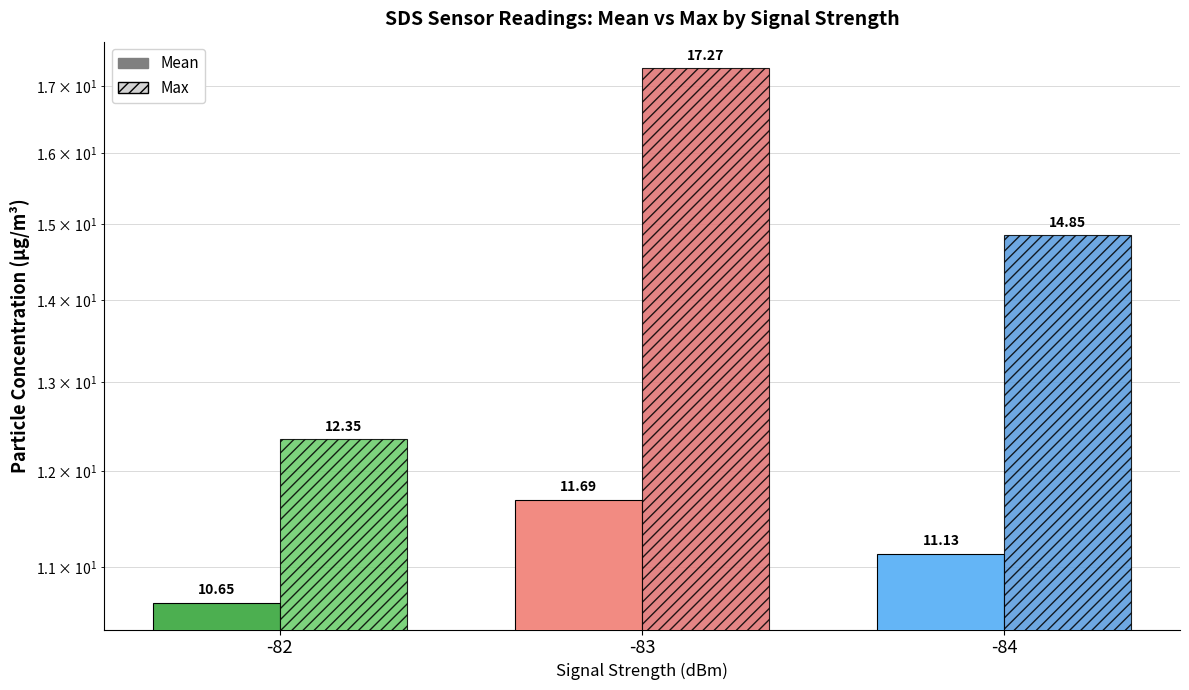

Reading left to right, transcribe all the data shown in this chart.

SDS_P1 Mean: -82=10.7	-83=11.7	-84=11.1
SDS_P1 Max: -82=12.3	-83=17.3	-84=14.8